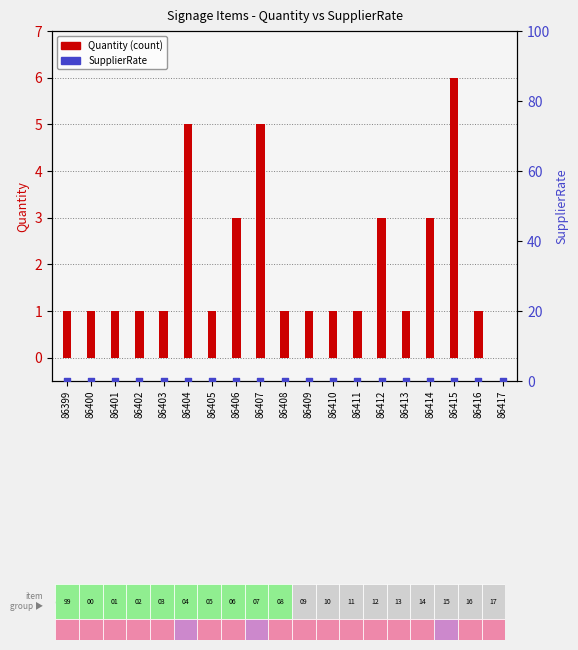

Which series reaches the maximum Y coordinate?

Quantity (count)